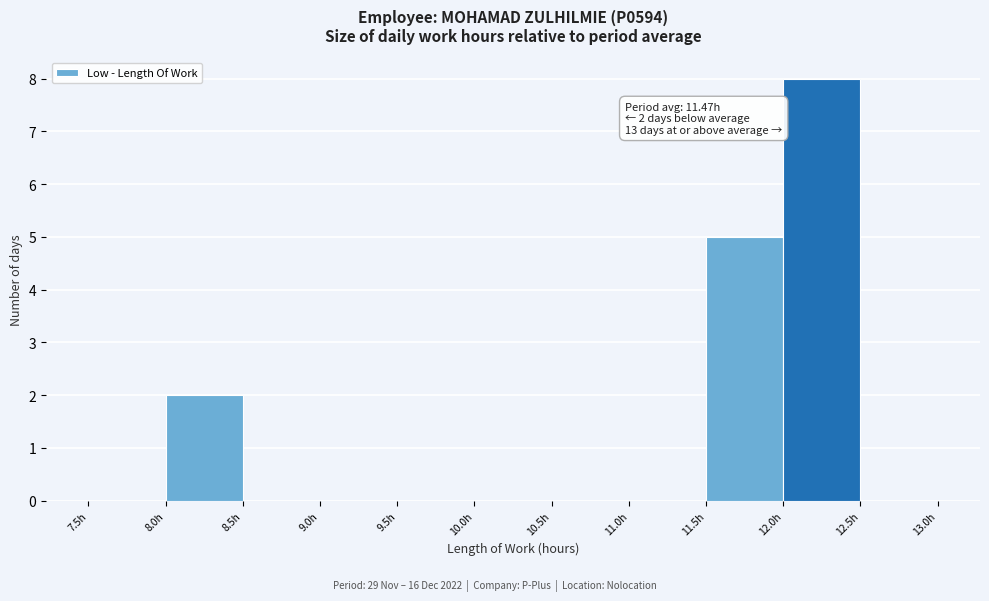

Which range on the x-axis has the tallest bar?

12.0 to 12.5